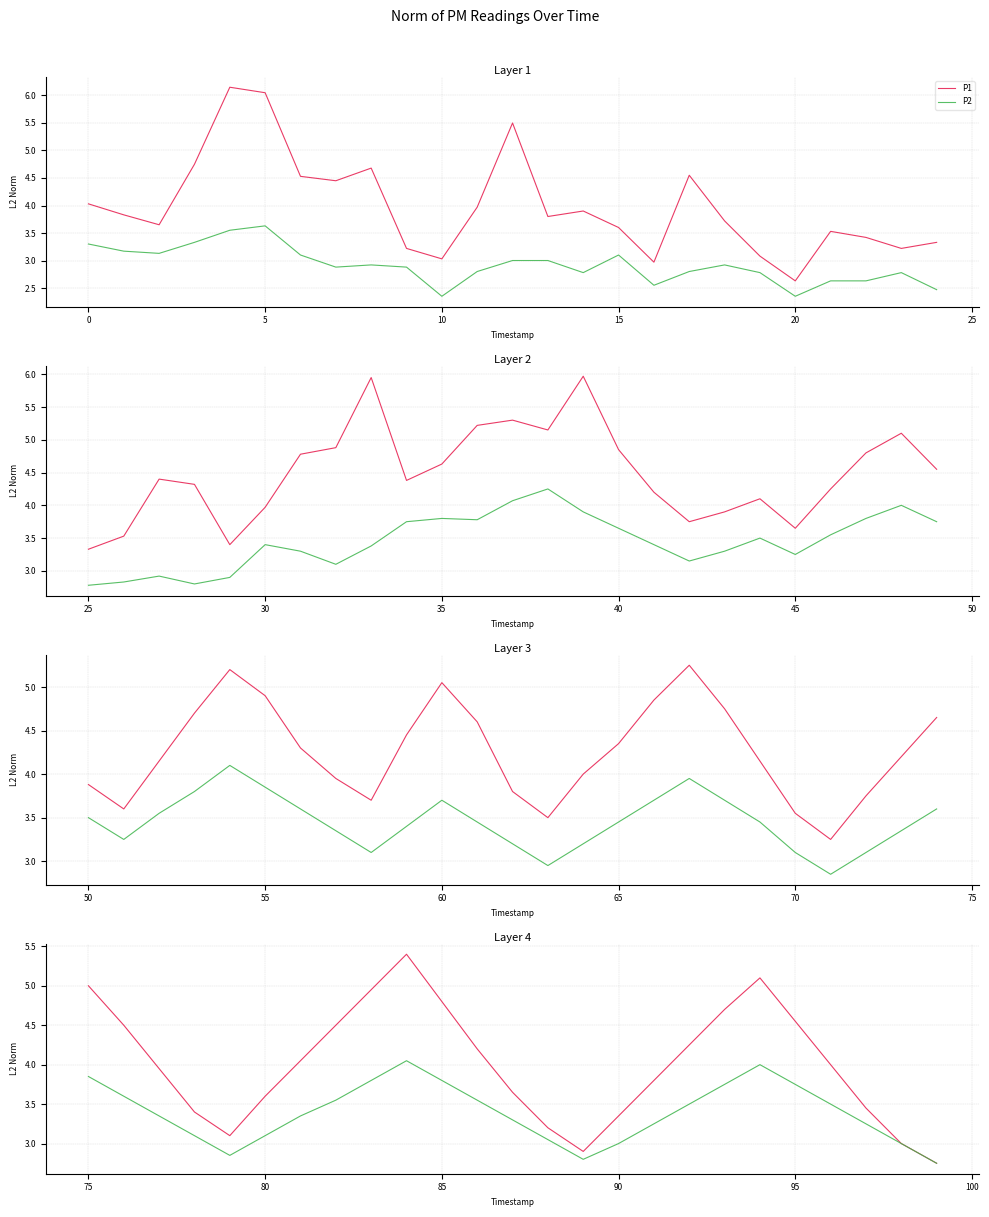

Which series has the largest total across all categories?

P1